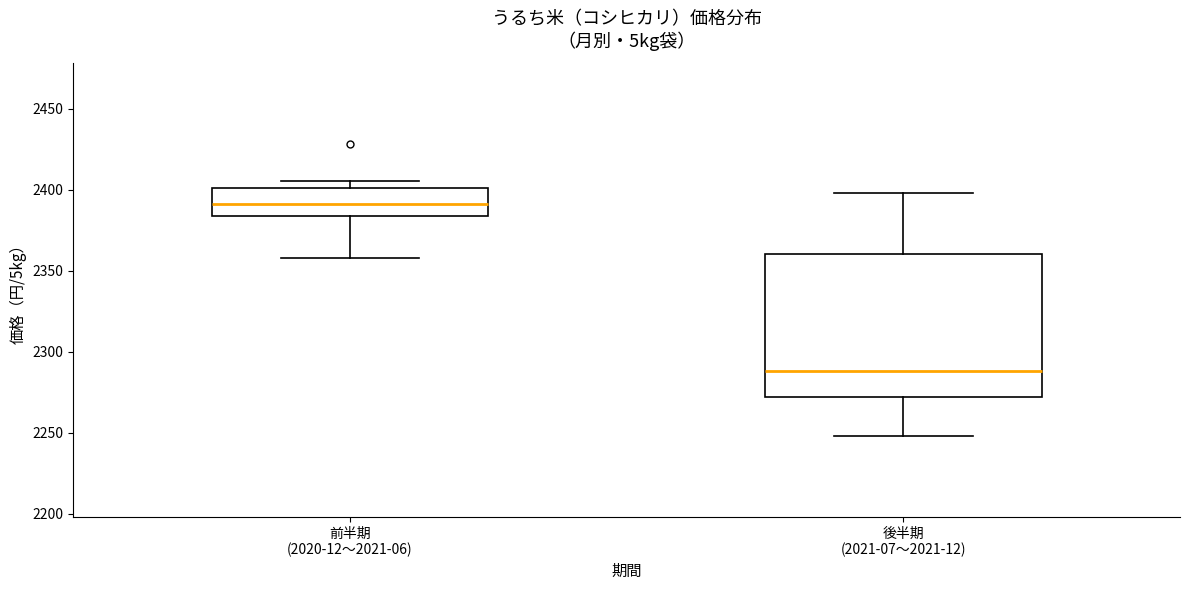

Comparing the boxes themselves (not the whiskers), which one is the tallest?

後半期 (2021-07〜2021-12)